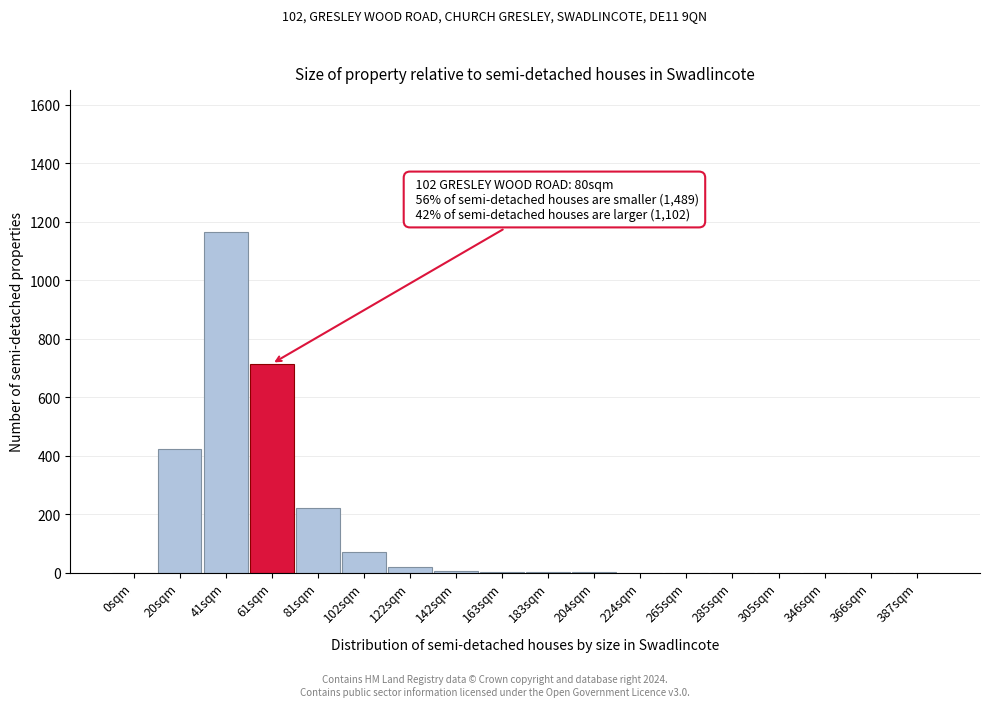

The value at 20sqm is 421. True or false?

True